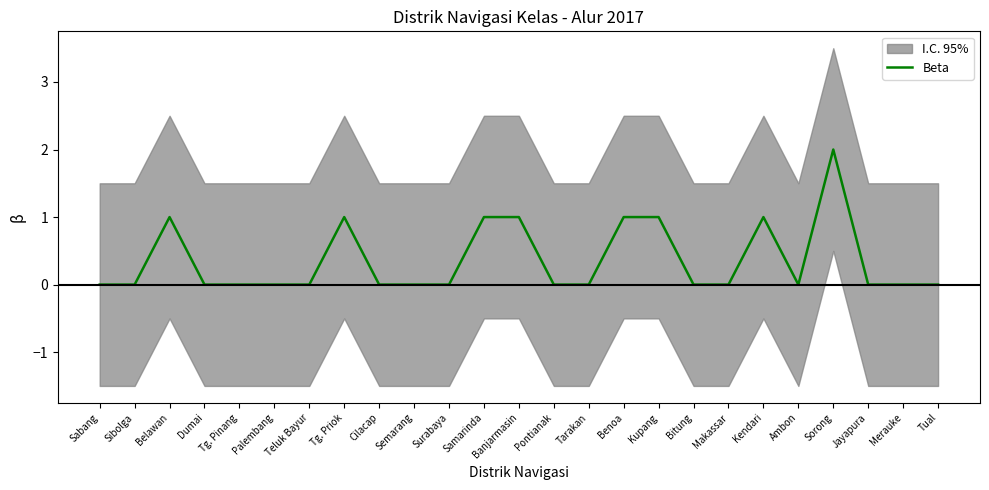

The value at Belawan is 1. True or false?

True